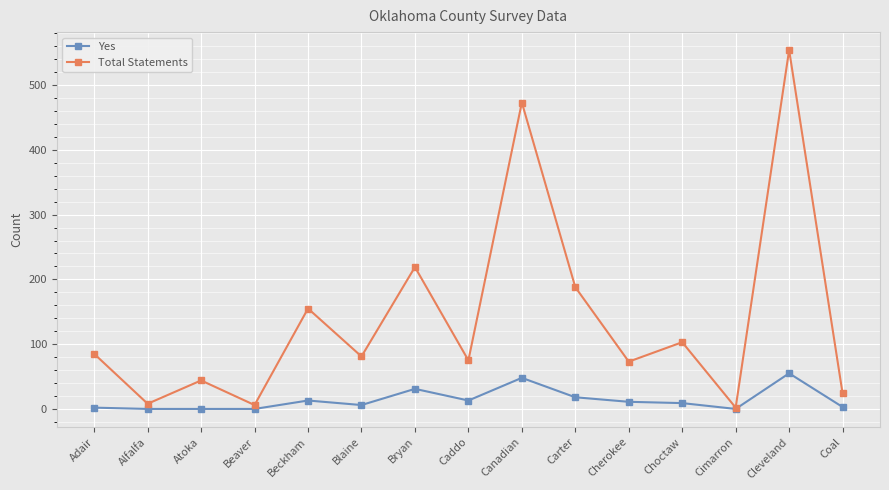

What is the total value across all series at Atoka?

44